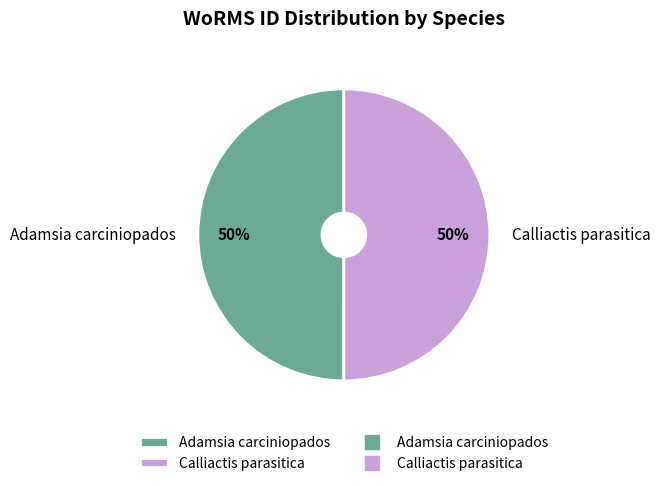

To the nearest percent, what percentage of the pie is Calliactis parasitica?

50%